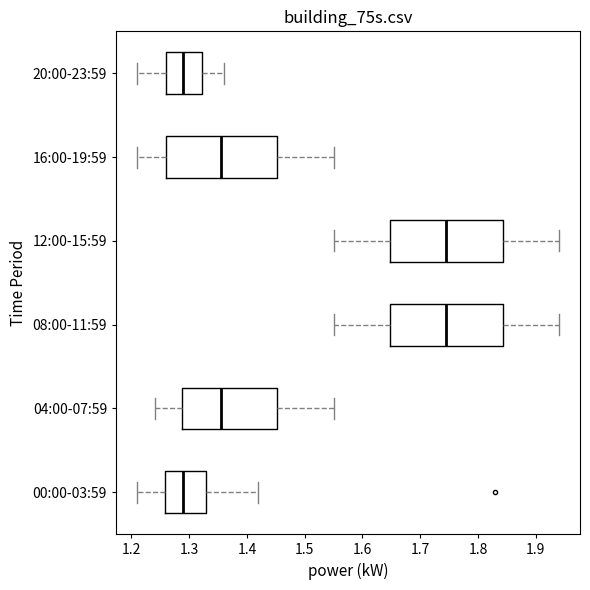

Where does the median line of the box for 16:00-19:59 sit on the x-axis? The values are not printed on the chart, so give them approximately, as read against the axis.

1.36